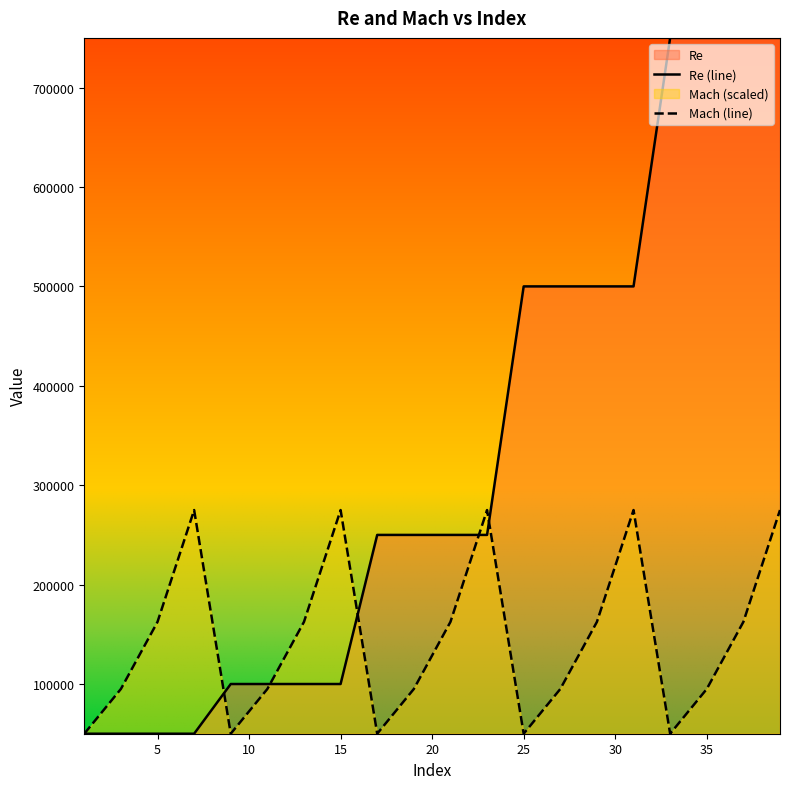

What is the maximum value for Mach (line)?

275000